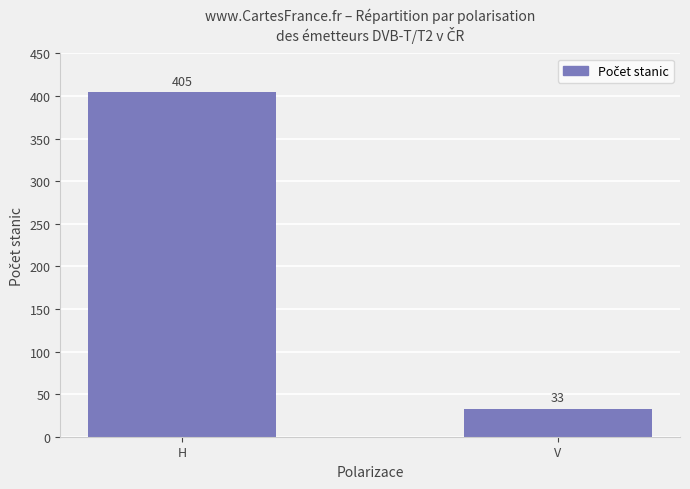

What is the label of the 2nd bar from the right?

H